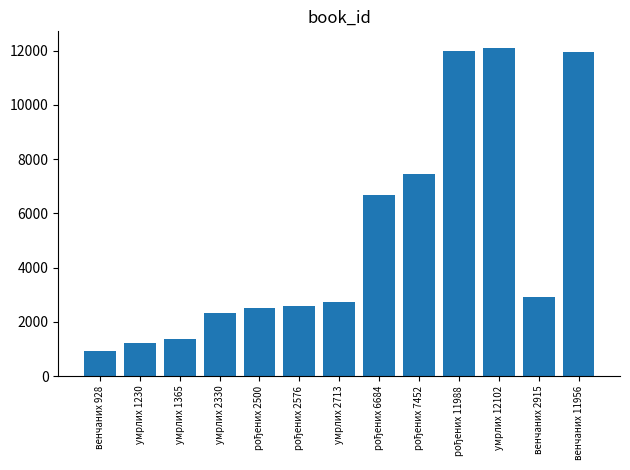

What is the value of the 12th bar from the left?

2915